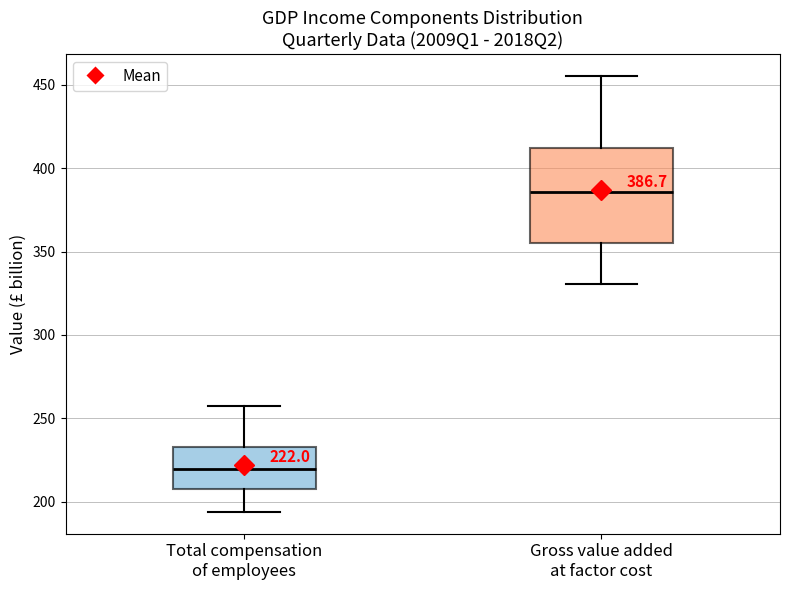

Comparing the boxes themselves (not the whiskers), which one is the tallest?

Gross value added at factor cost